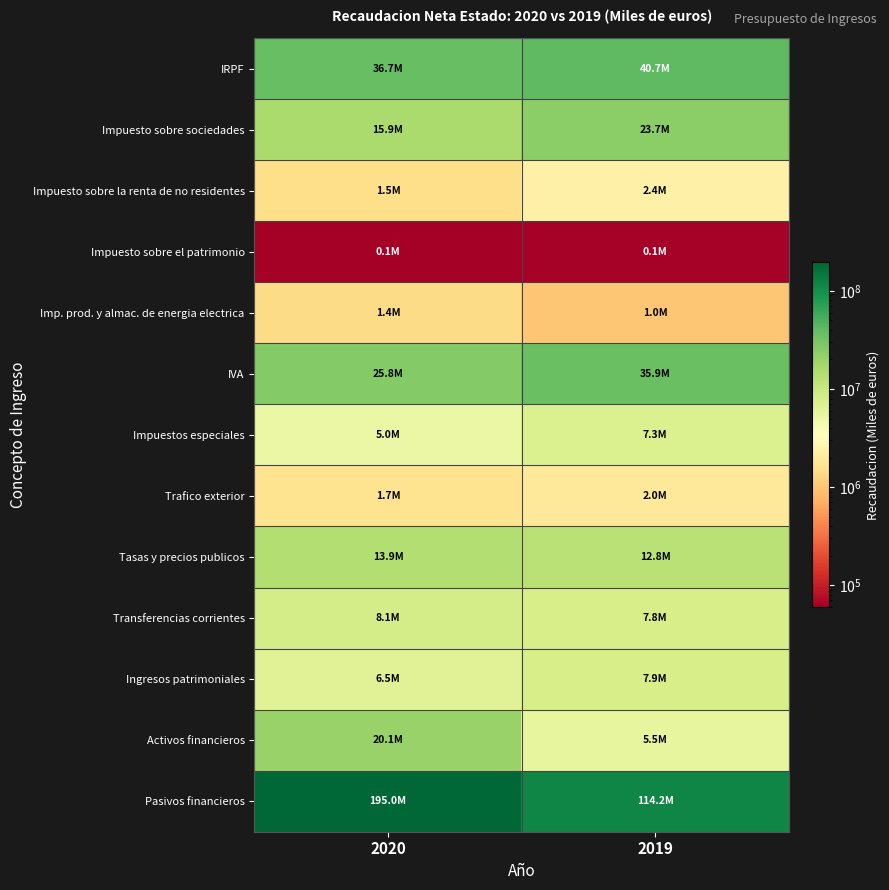

At which category is the sum across all series the highest?

2020